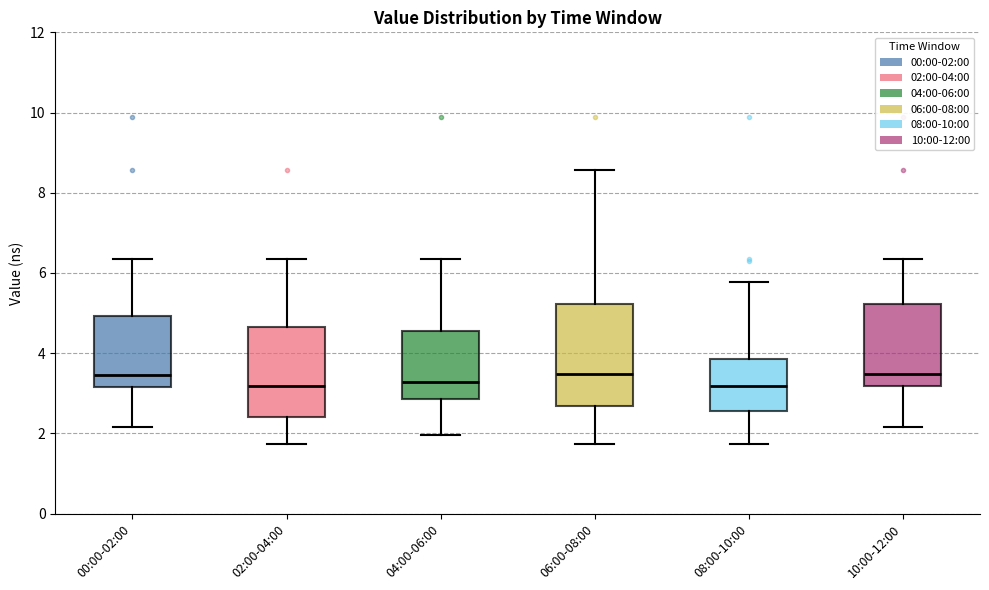

Reading left to right, transcribe this box plot: for each box, give where its median line is, the range the box spans, and where its two whiskers end, as read against the y-axis. The values are not printed on the chart, so give them approximately, as read against the axis.

00:00-02:00: median 3.4, box 3.2 to 5.0, whiskers 2.2 to 6.4
02:00-04:00: median 3.2, box 2.4 to 4.6, whiskers 1.8 to 6.4
04:00-06:00: median 3.2, box 2.8 to 4.6, whiskers 2.0 to 6.4
06:00-08:00: median 3.4, box 2.6 to 5.2, whiskers 1.8 to 8.6
08:00-10:00: median 3.2, box 2.6 to 3.8, whiskers 1.8 to 5.8
10:00-12:00: median 3.4, box 3.2 to 5.2, whiskers 2.2 to 6.4